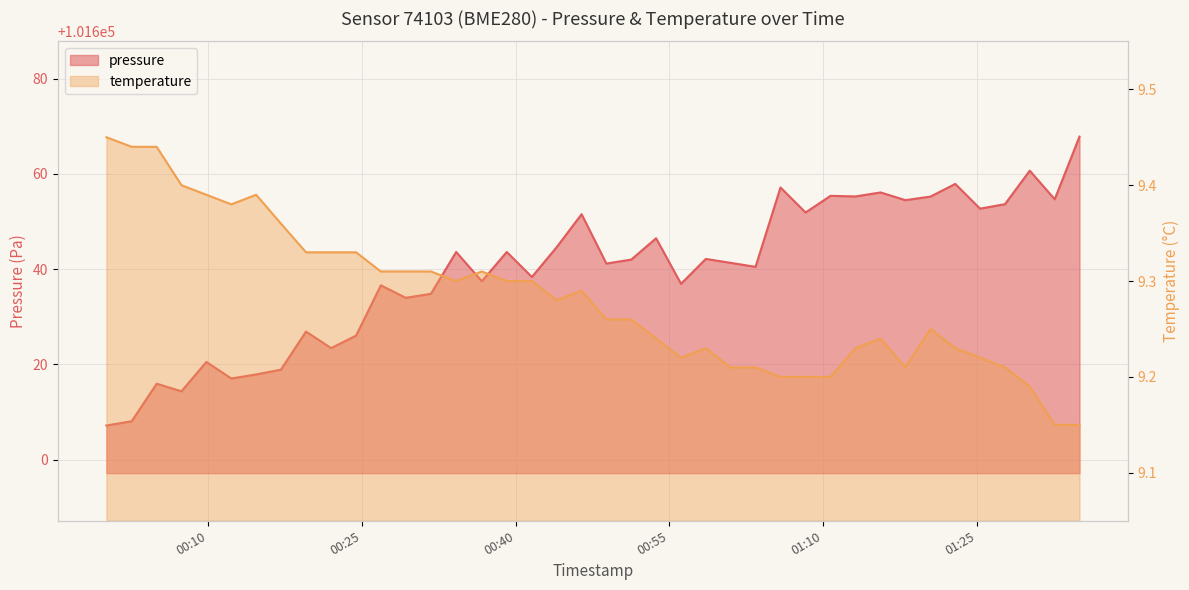

Is it true that temperature equals 12.7 at 00:10?

False